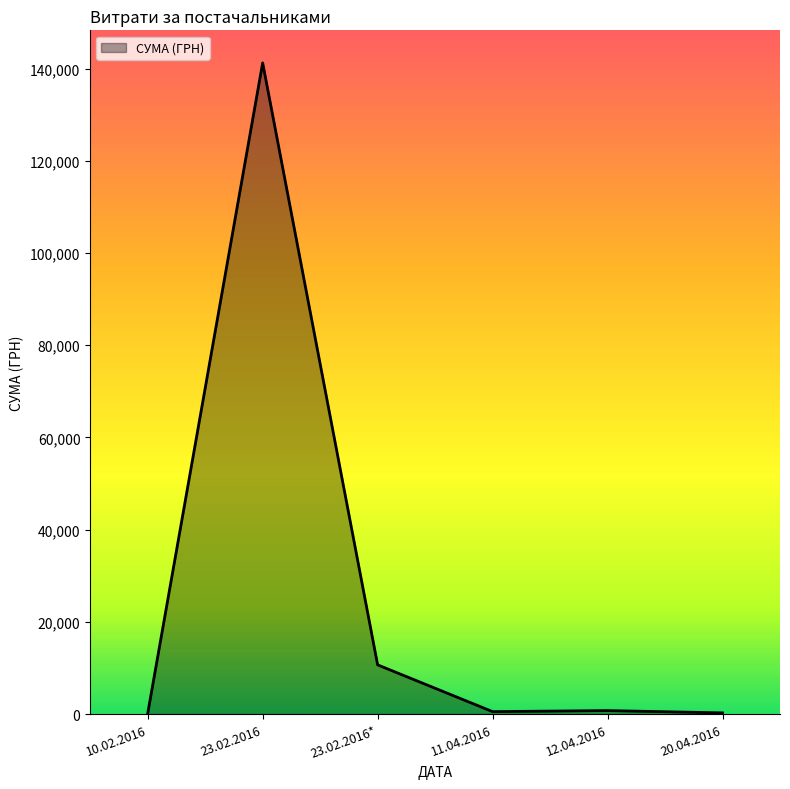

How many lines are shown in the chart?

1